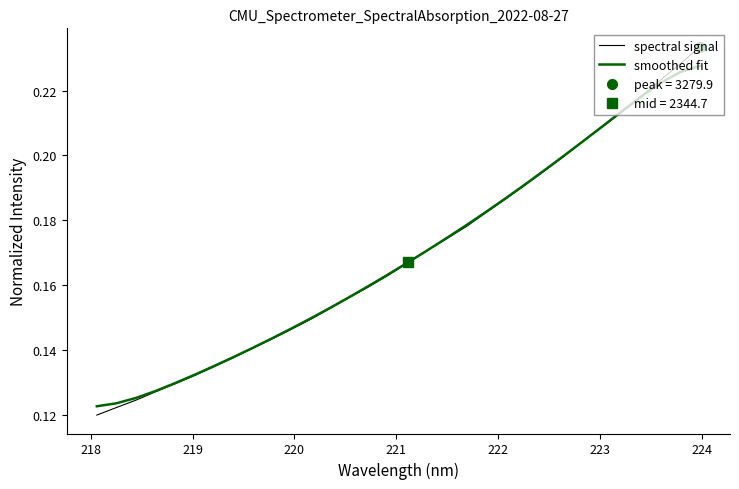

What is the minimum value for smoothed fit?

0.1